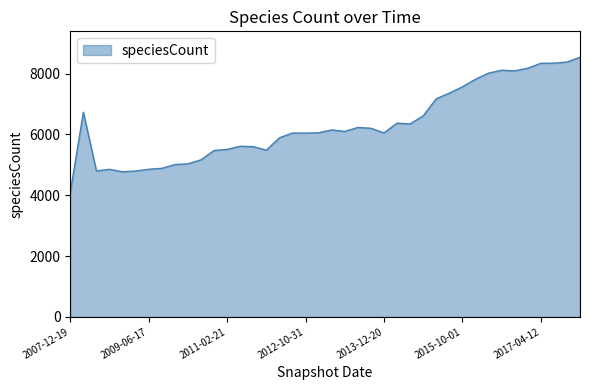

What is the greatest value displayed?

8541